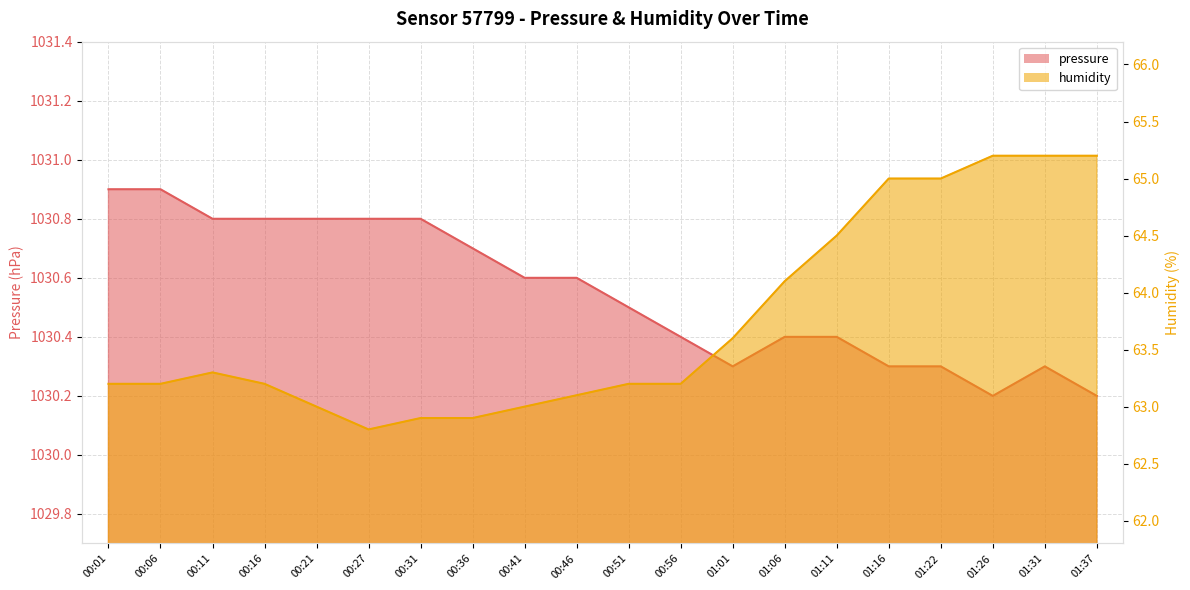

Reading left to right, list all the values displayed in this chart.

pressure: 1030.9	1030.9	1030.8	1030.8	1030.8	1030.8	1030.8	1030.7	1030.6	1030.6	1030.5	1030.4	1030.3	1030.4	1030.4	1030.3	1030.3	1030.2	1030.3	1030.2
humidity: 63.2	63.2	63.3	63.2	63.0	62.8	62.9	62.9	63.0	63.1	63.2	63.2	63.6	64.1	64.5	65.0	65.0	65.2	65.2	65.2